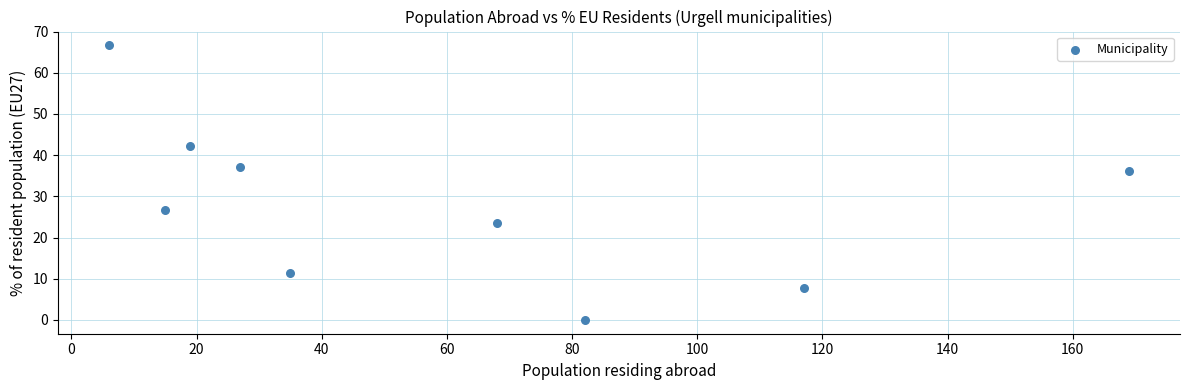

What is the range of X values (max minus min)?

163.0